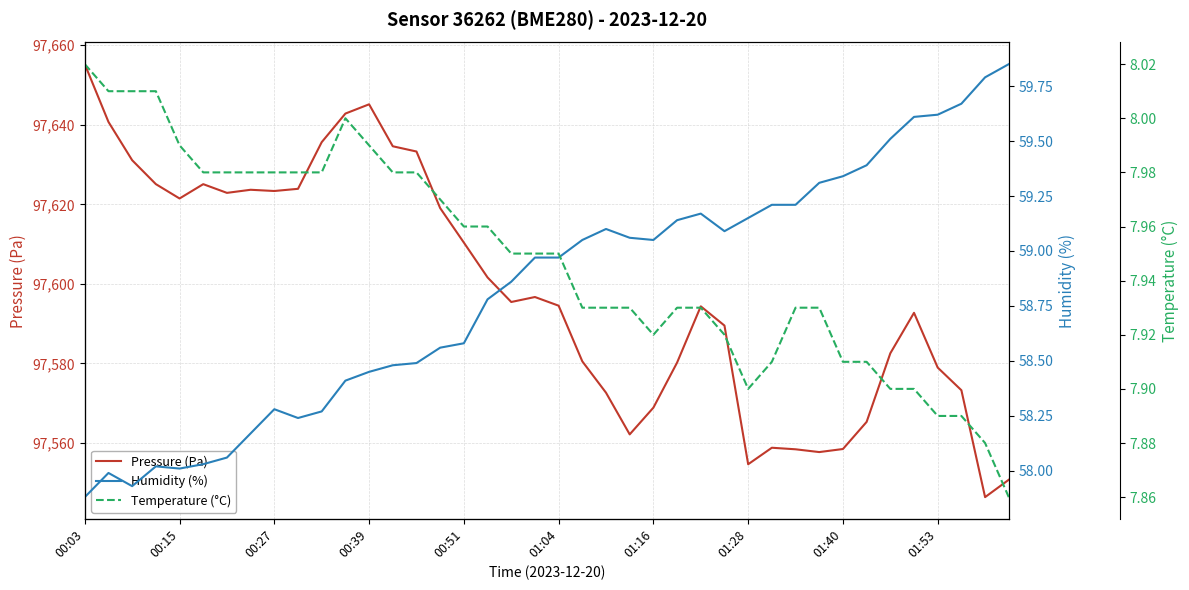

The value of Pressure (Pa) at 01:40 is 64913.6. True or false?

False